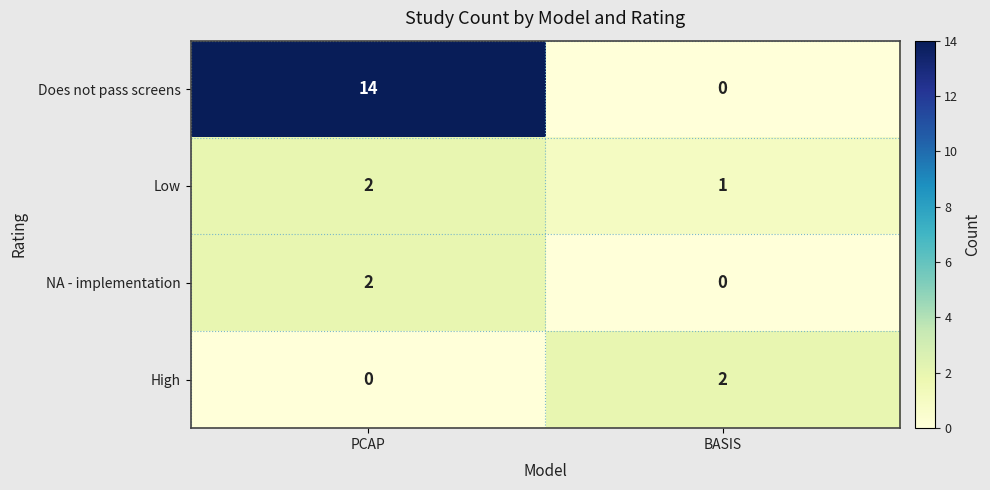

What is the total value across all series at PCAP?

18